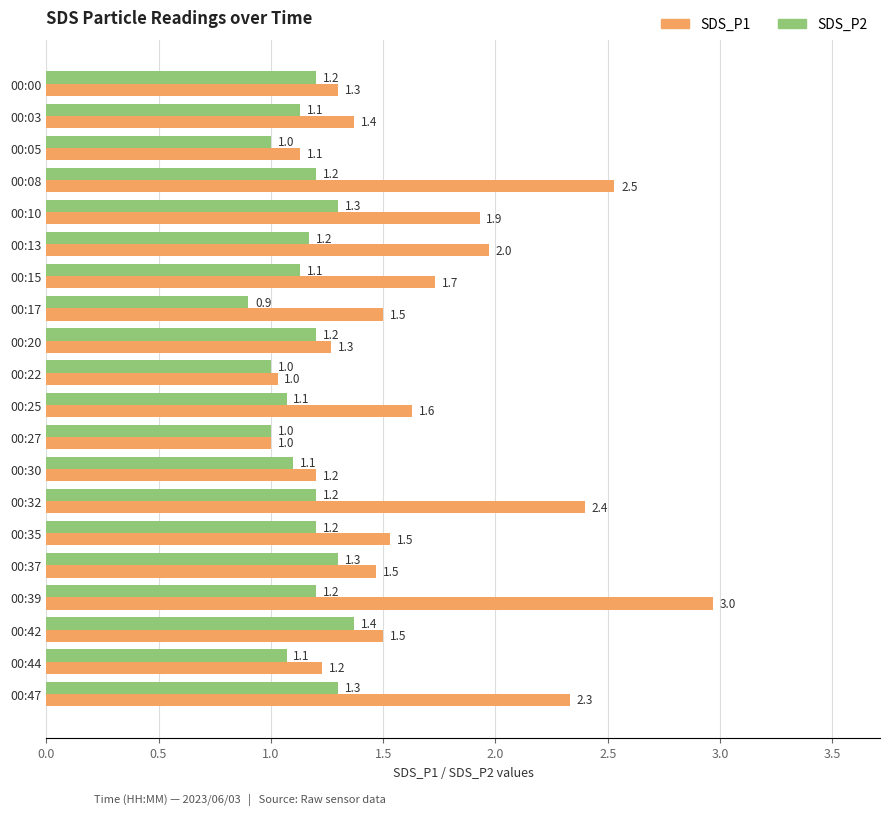

Is the value of SDS_P1 at 00:37 greater than the value of SDS_P2 at 00:27?

Yes